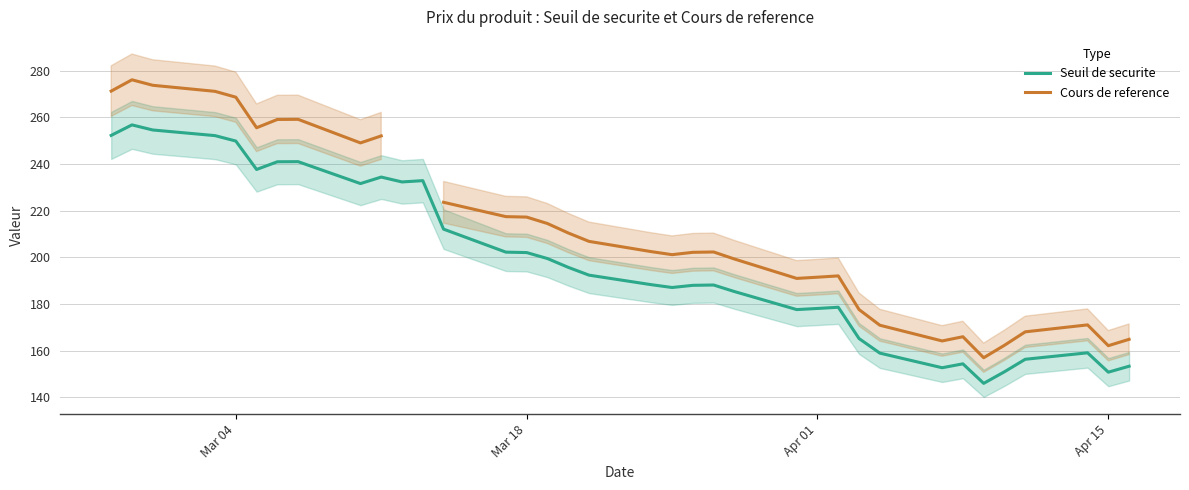

What is the lowest value of the Cours de reference series?

156.9